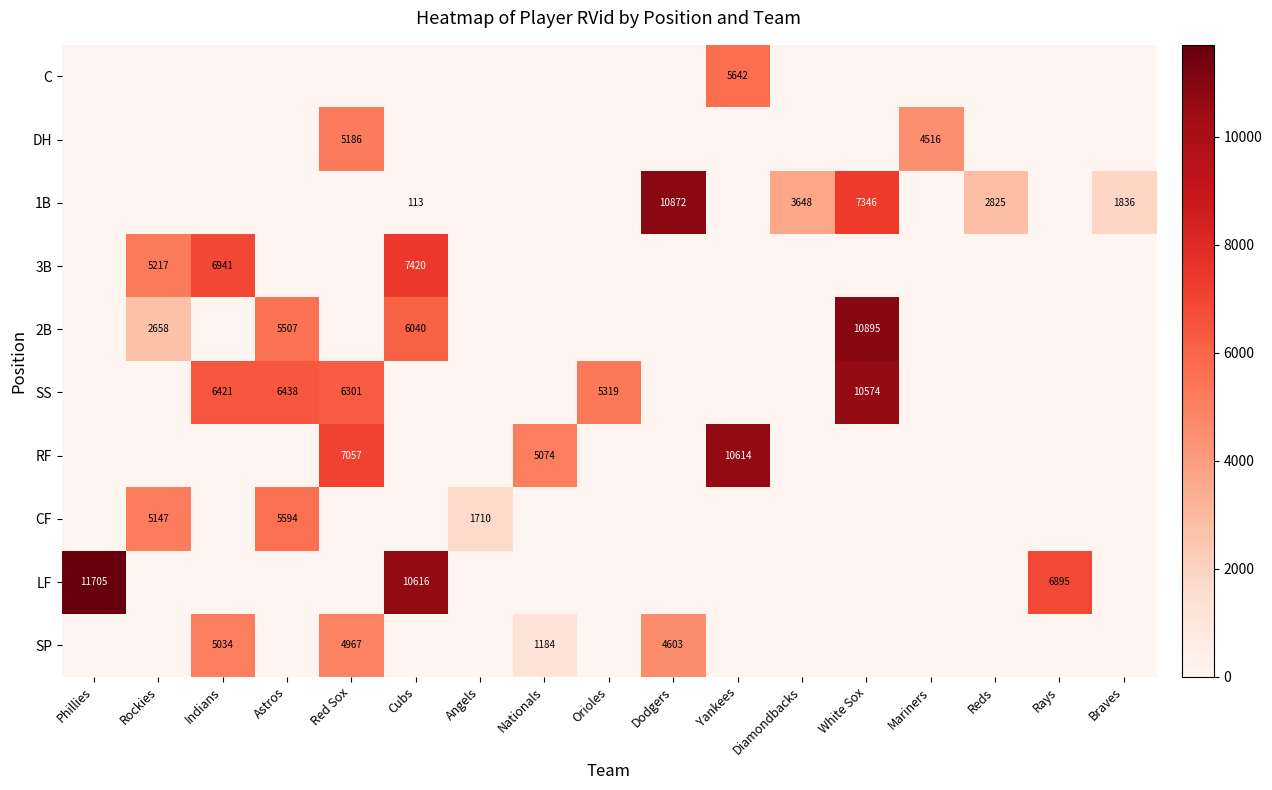

At which category is the sum across all series the highest?

White Sox